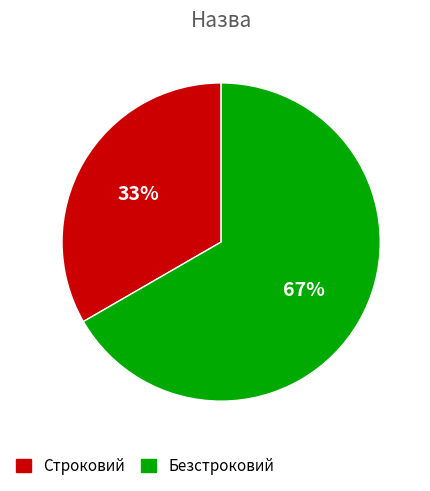

Count the number of slices in the pie.

2